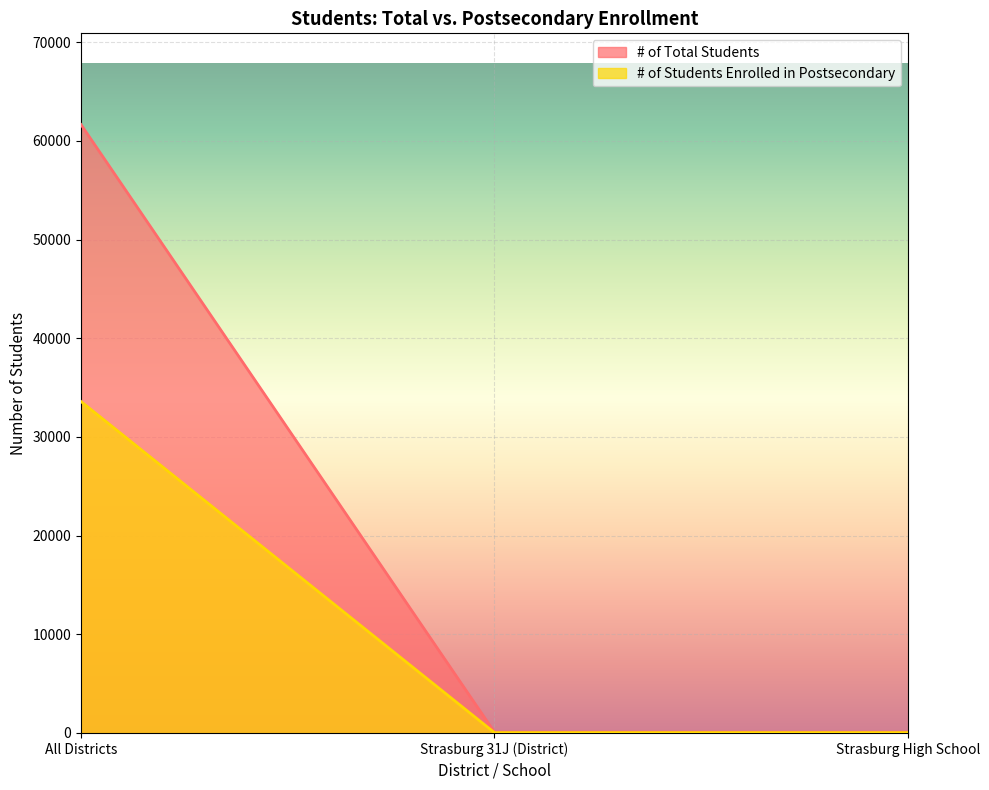

How many series are shown in this chart?

2